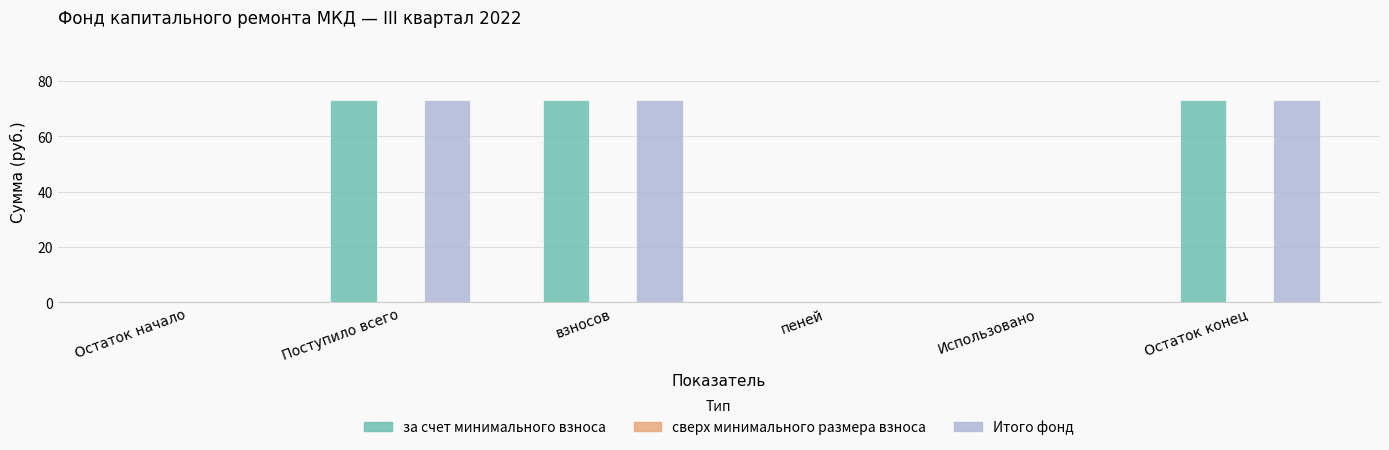

What is the maximum value for за счет минимального взноса?

73.0